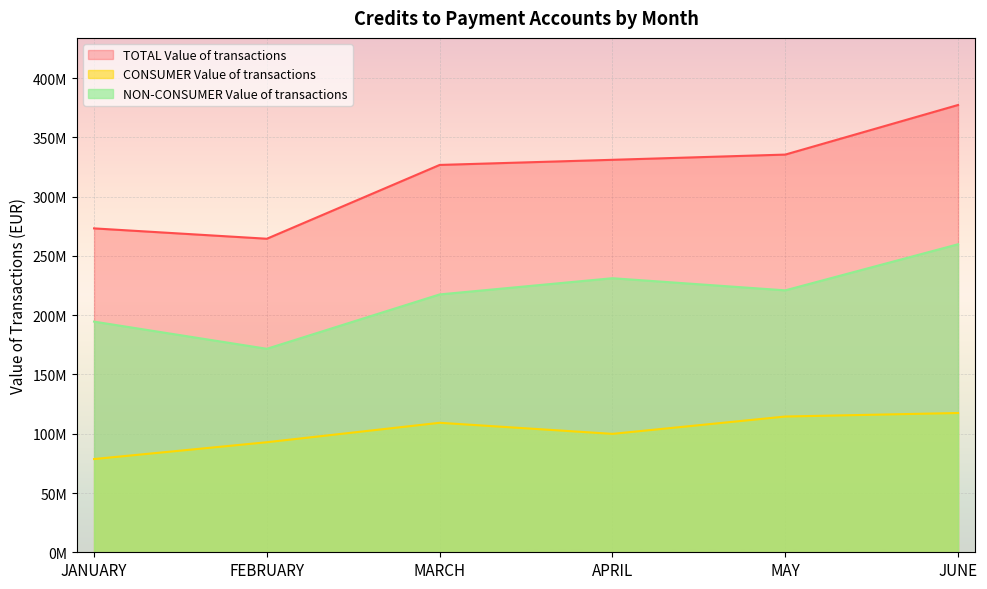

Is the value of TOTAL Value of transactions at MARCH greater than the value of NON-CONSUMER Value of transactions at MAY?

Yes